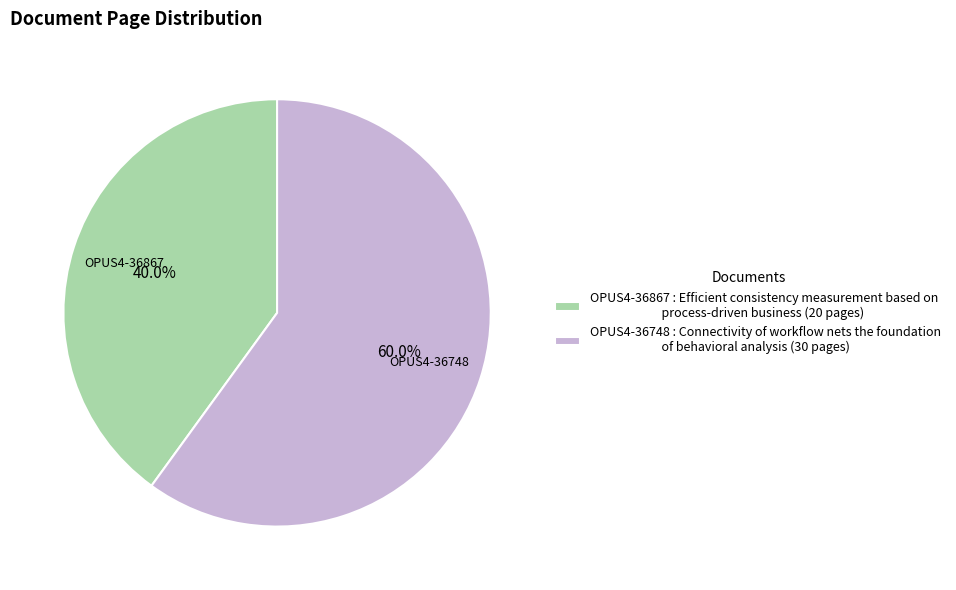

To the nearest percent, what portion does OPUS4-36867 represent?

40%